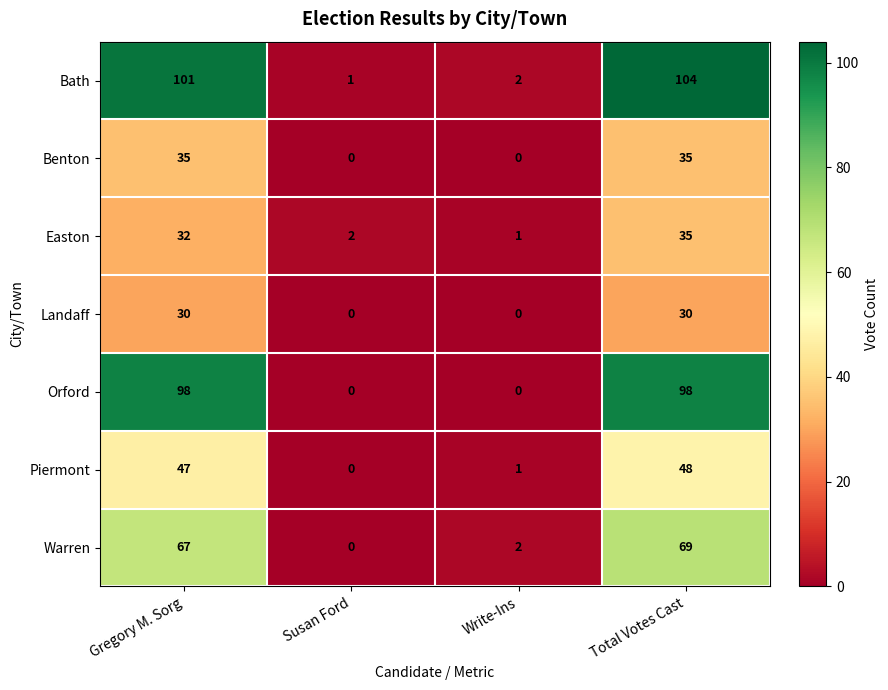

Which series has the largest total across all categories?

Bath